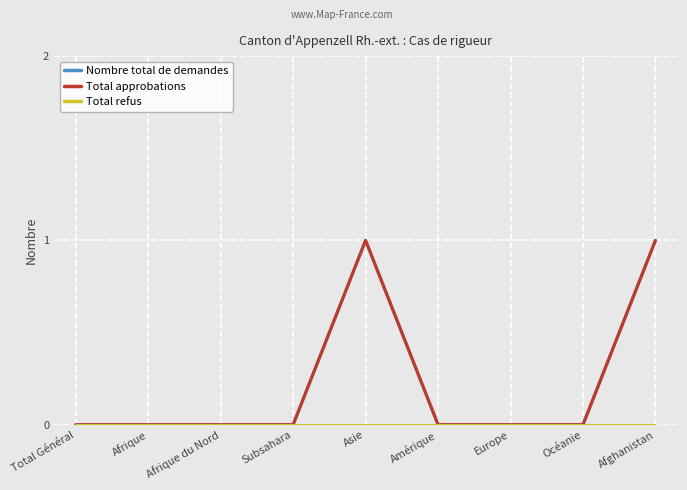

Does the chart display data point markers on the line(s)?

No